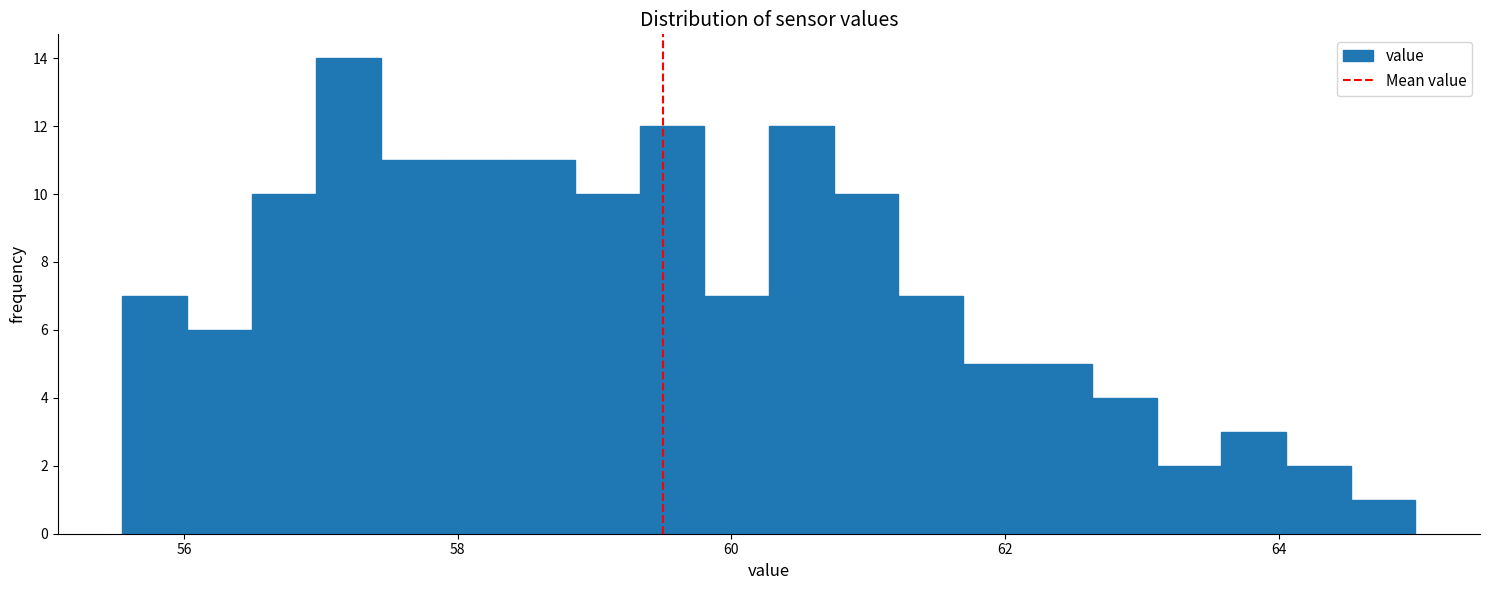

Read against the x-axis, roughly where is the centre of the tallest bar?

57.2